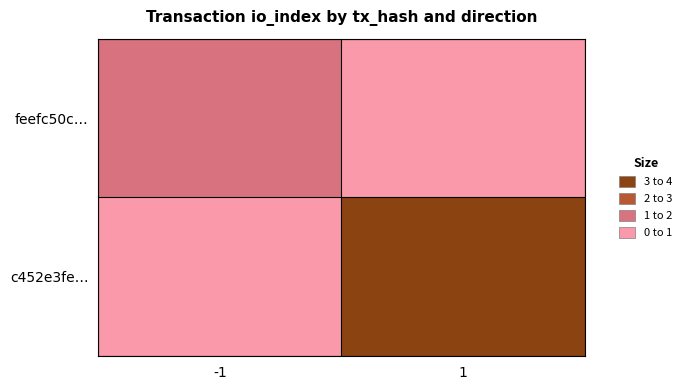

Which has a higher value, -1 or 1?

-1